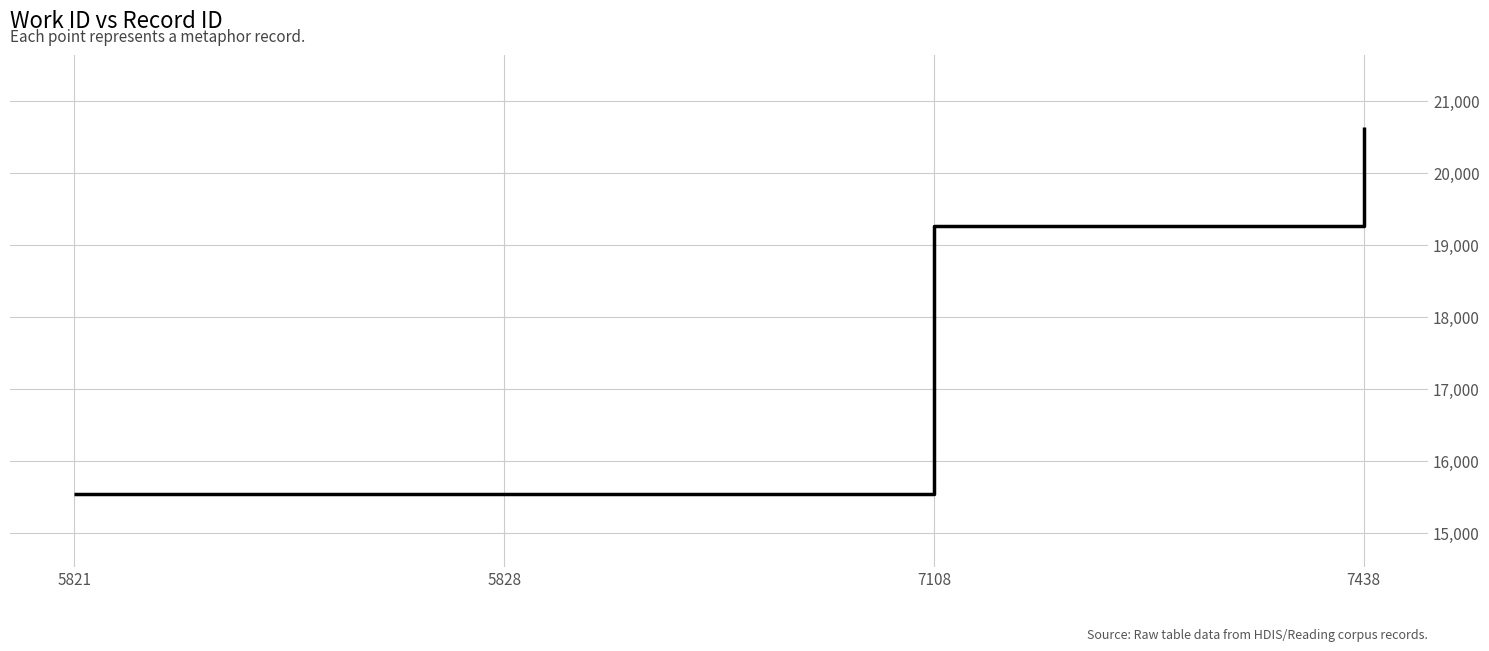

How many values are below 19258?

2